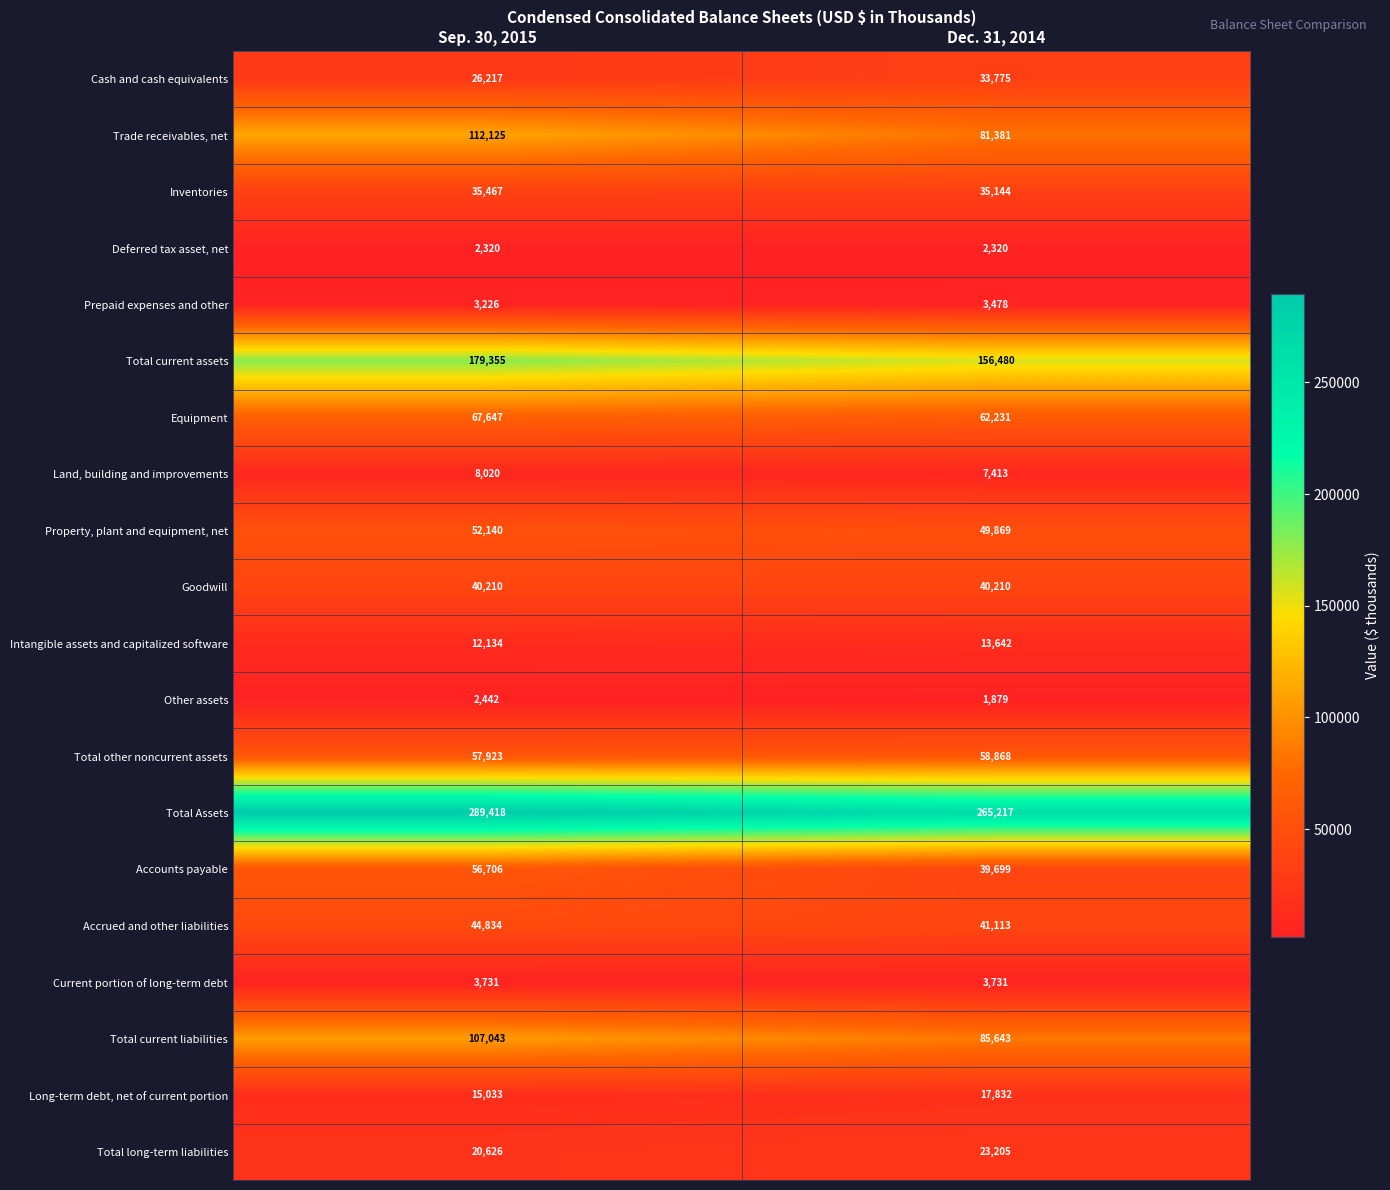

What is the average value of the Current portion of long-term debt series?

3731